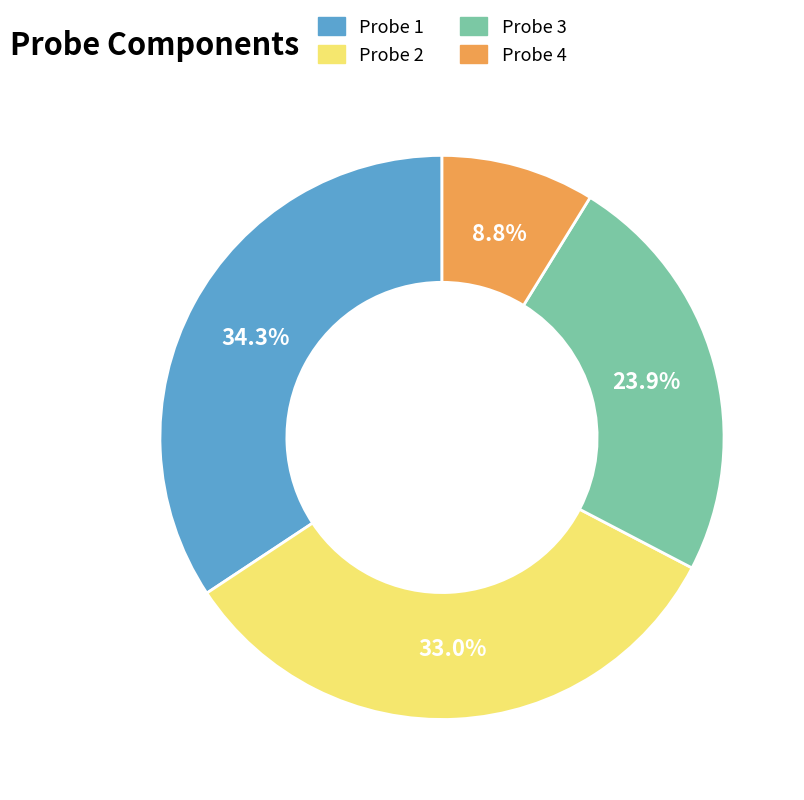

Does any single category account for the majority?

No